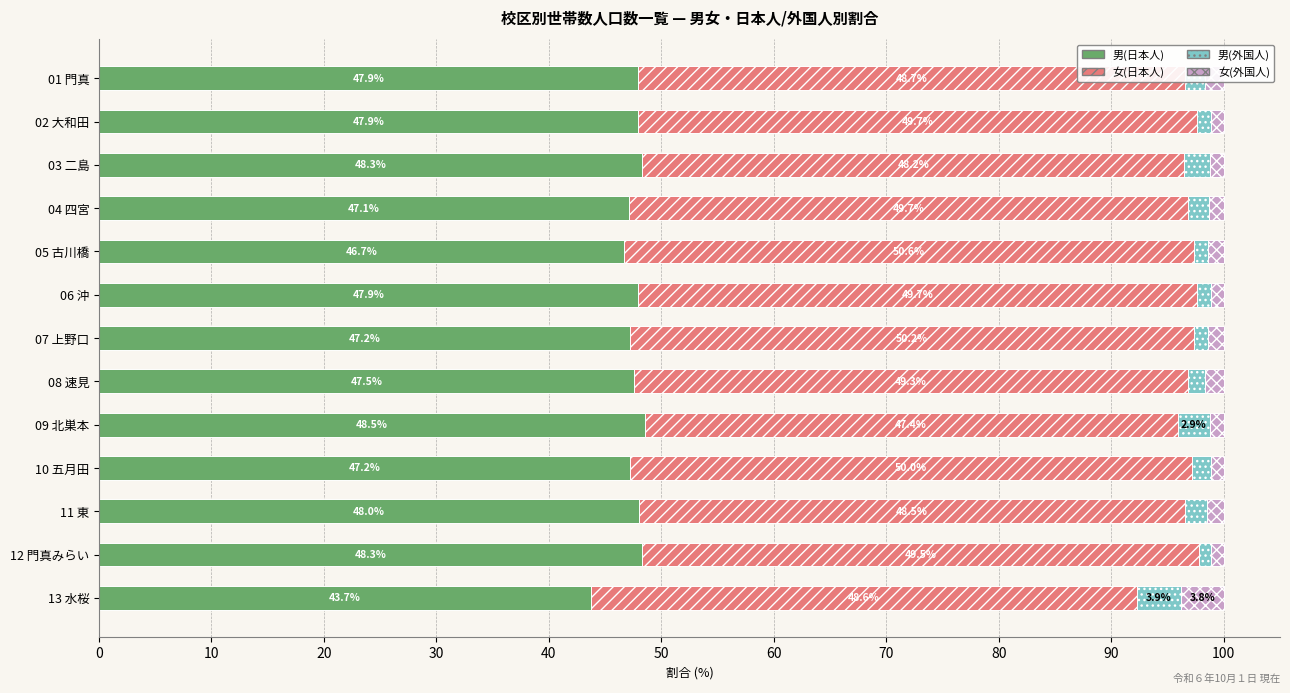

What is the difference between the second highest and minimum values in the 男(日本人) series?

4.6